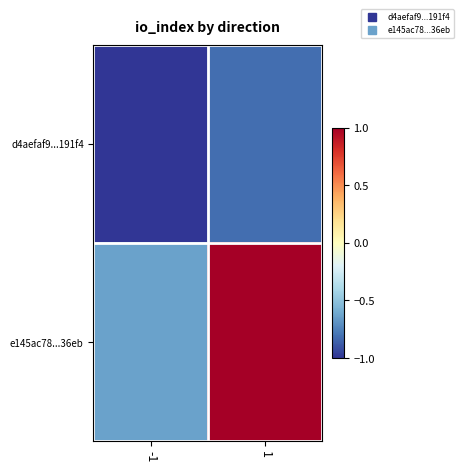

Reading left to right, what are all the values shown in this chart?

d4aefaf9...191f4: -1=-1.0	1=-0.8
e145ac78...36eb: -1=-0.6	1=1.0